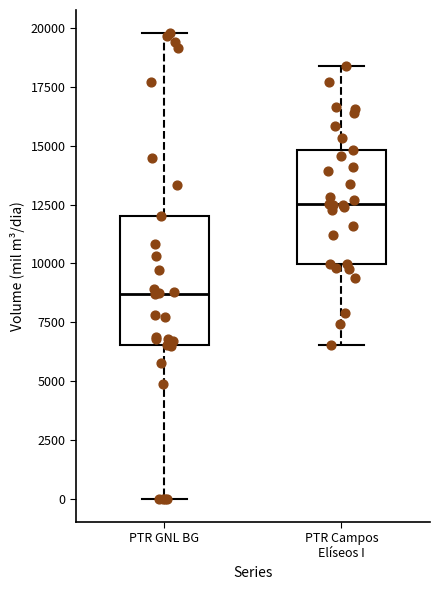

Reading left to right, transcribe this box plot: for each box, give where its median line is, the range the box spans, and where its two whiskers end, as read against the y-axis. The values are not printed on the chart, so give them approximately, as read against the axis.

PTR GNL BG: median 8500, box 6500 to 12000, whiskers 0 to 20000
PTR Campos Elíseos I: median 12500, box 10000 to 15000, whiskers 6500 to 18500